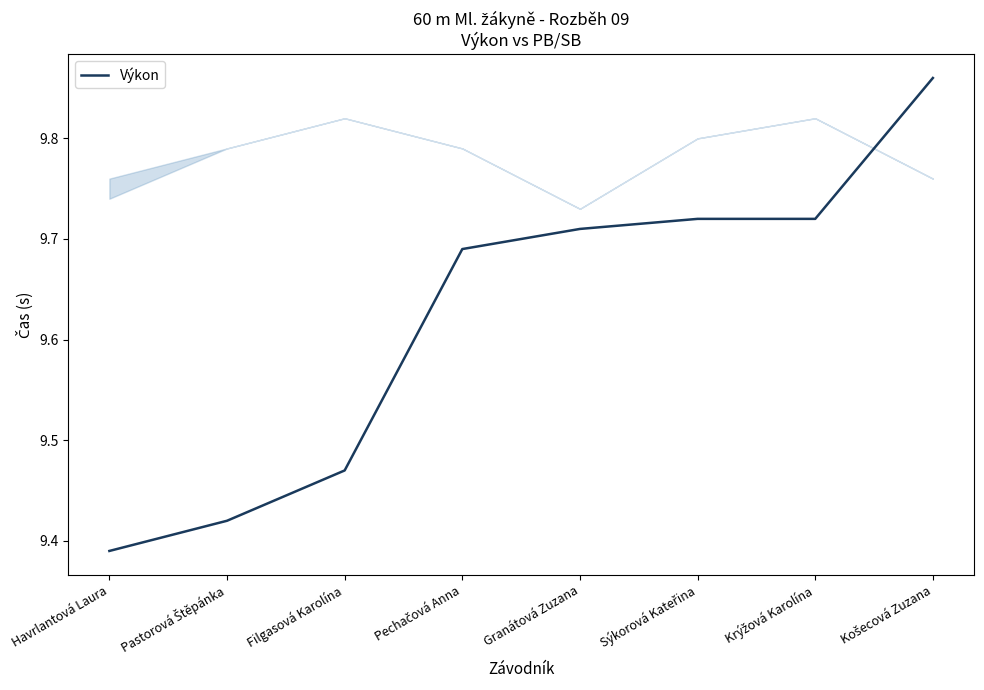

True or false: there are more than 2 points higher than both neighbors.

False